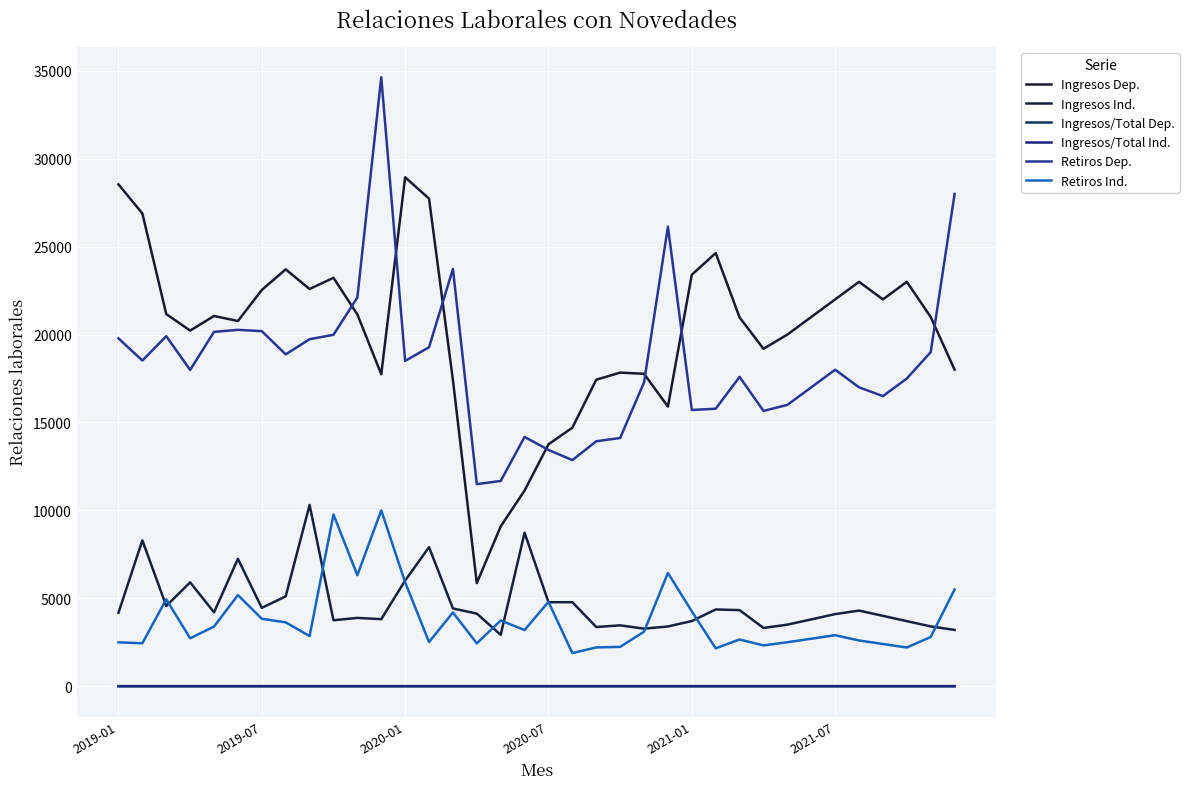

Does the chart display data point markers on the line(s)?

No